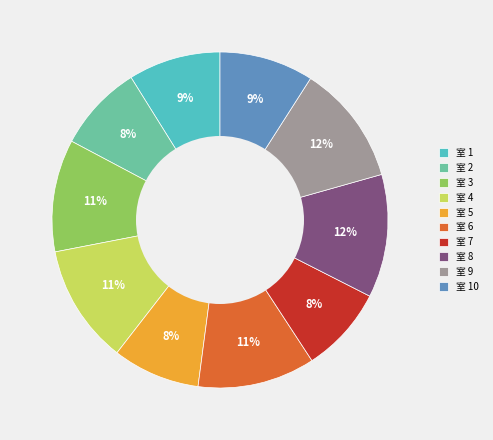

Is there any slice that represents more than half of the pie?

No